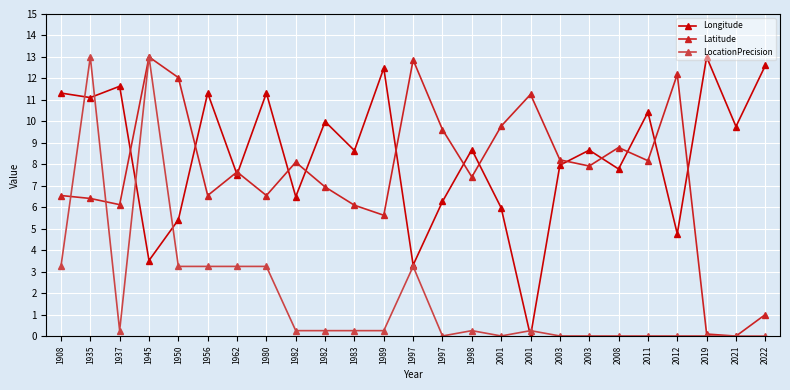

Is it true that Latitude equals 4.3 at 1908?

False